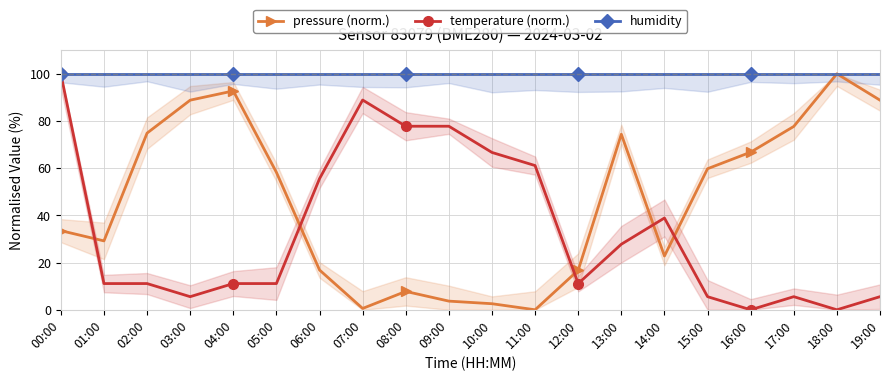

Where is the first local minimum for pressure (norm.)?

01:00